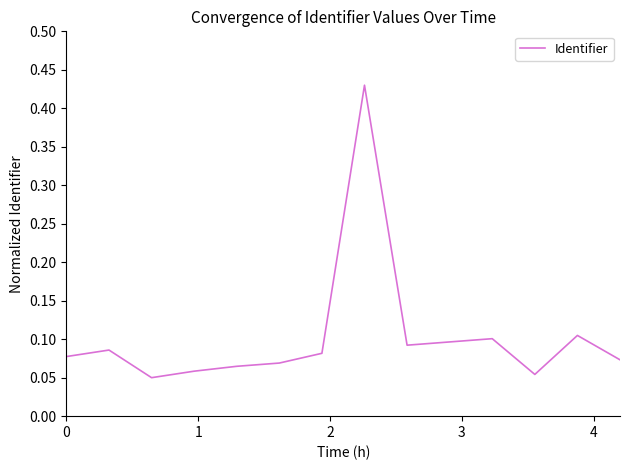

What is the sum of all values?

1.4